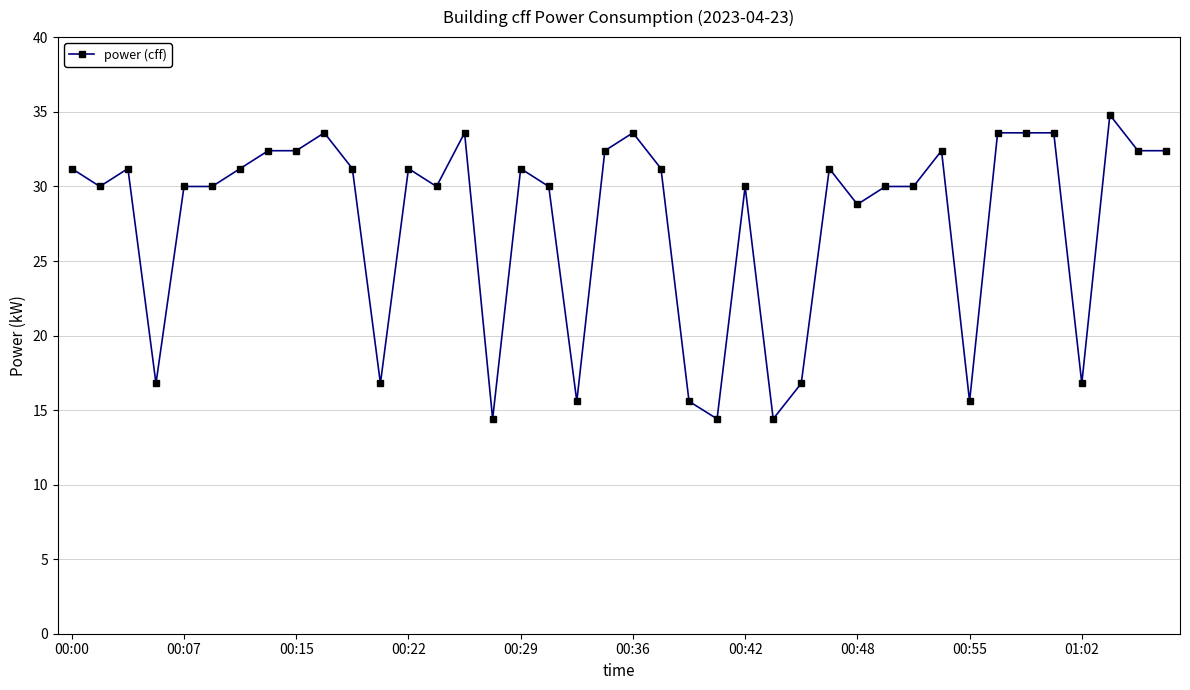

What is the smallest value displayed?

14.4